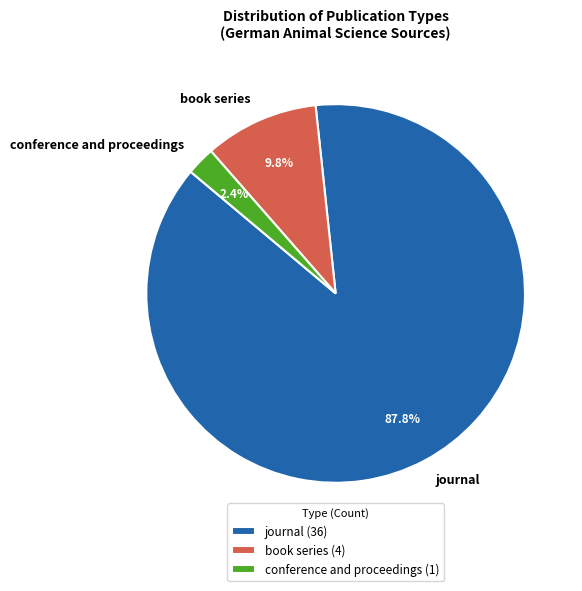

Which has a higher value, conference and proceedings or book series?

book series